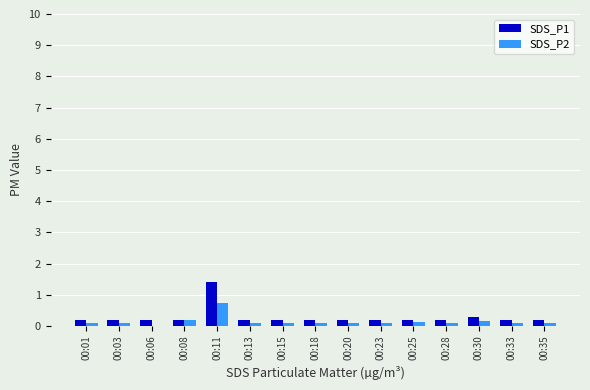

True or false: SDS_P2 has a value of 0.1 at 00:03.

True